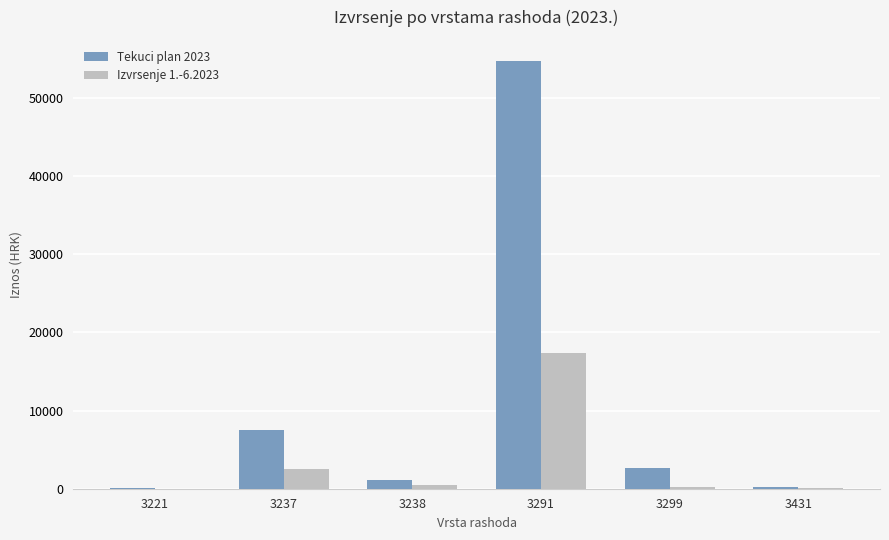

What is the greatest value displayed?

54682.0